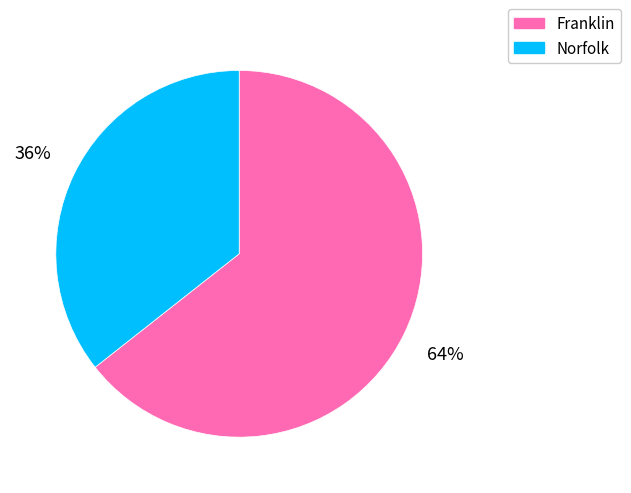

To the nearest percent, what portion does Franklin represent?

64%